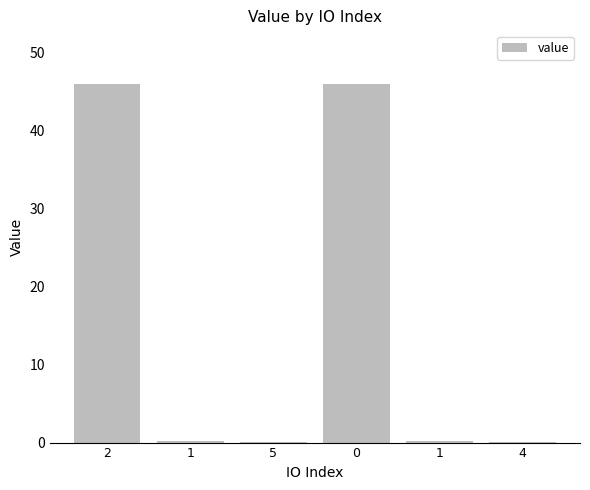

Which category has the lowest value across all series?

5